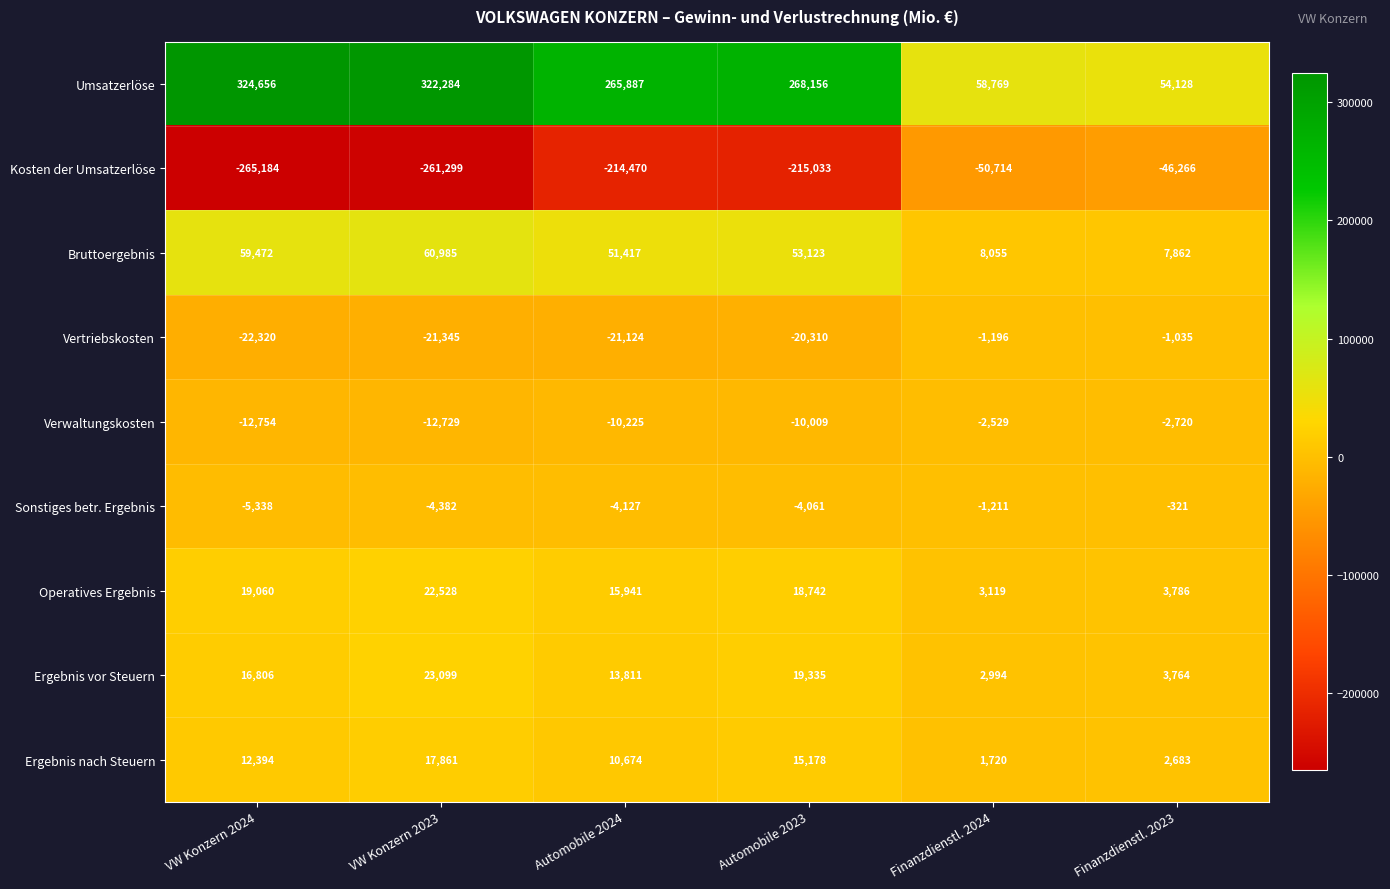

List the series in order of their peak value, lowest first.

Kosten der Umsatzerlöse, Verwaltungskosten, Vertriebskosten, Sonstiges betr. Ergebnis, Ergebnis nach Steuern, Operatives Ergebnis, Ergebnis vor Steuern, Bruttoergebnis, Umsatzerlöse